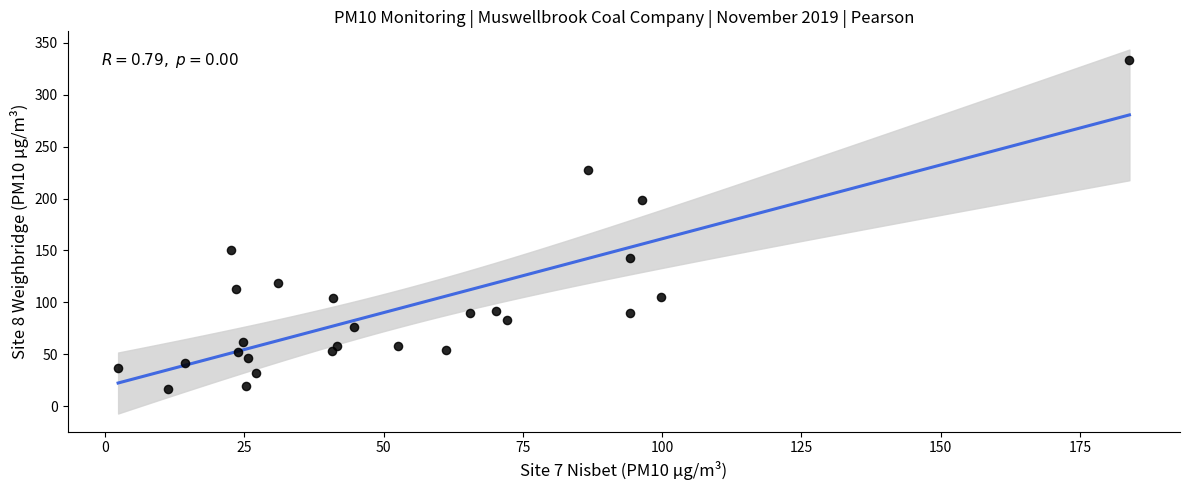

What is the range of Y values (max minus min)?

316.8